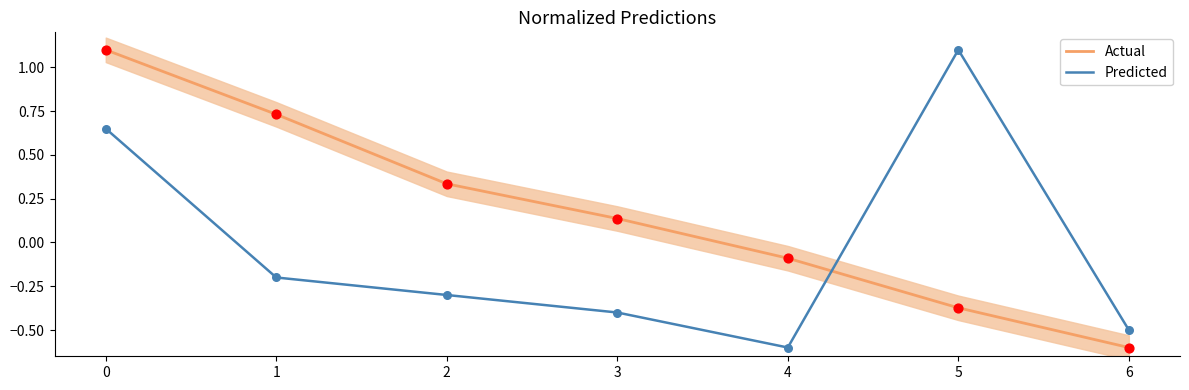

Which series reaches the maximum Y coordinate?

Predicted